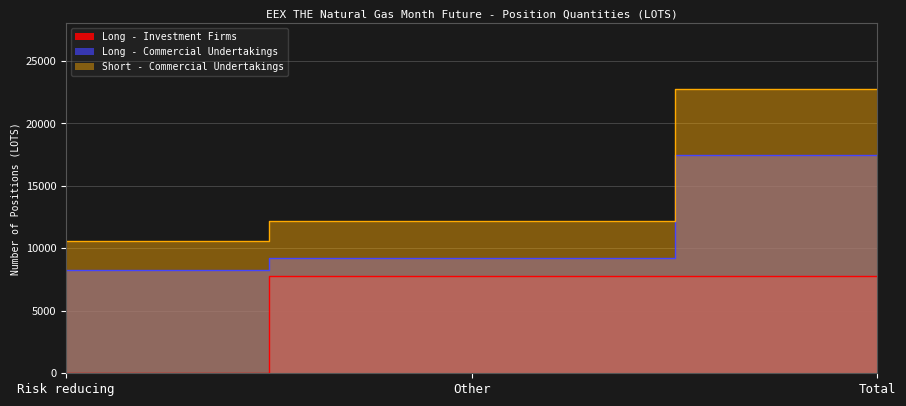

At which label does Short - Commercial Undertakings first exceed 12213?

Total